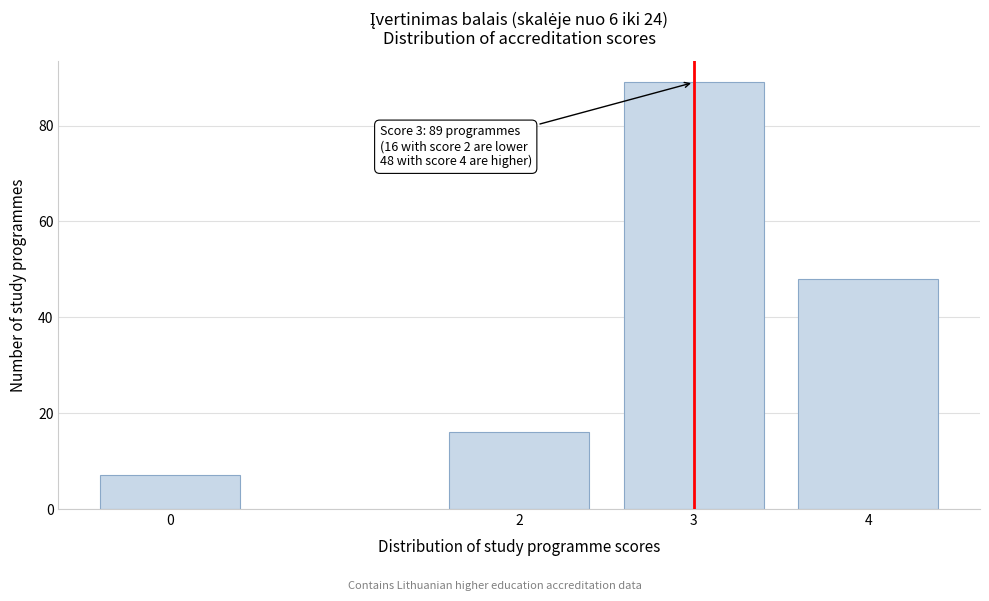

Reading left to right, extract all data points from this chart.

0=7	2=16	3=89	4=48